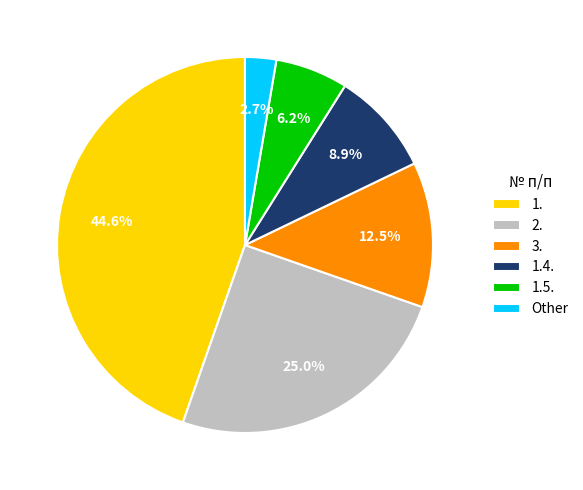

The 1. slice represents 45% of the pie. True or false?

True